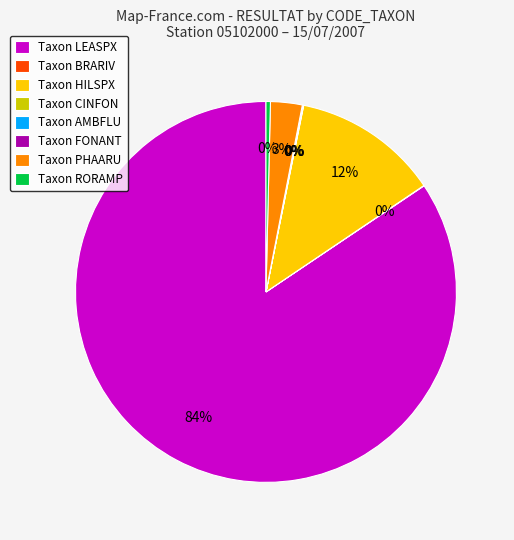

What is the largest slice in the pie chart?

Taxon LEASPX